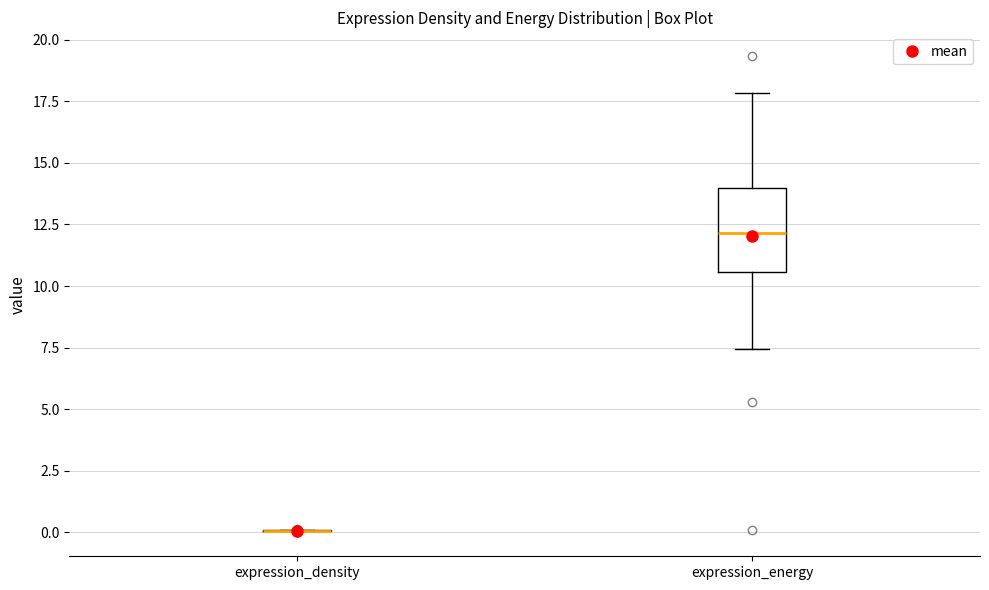

Reading left to right, read every box against the y-axis: the position of its median line, the range the box covers, and the ends of its whiskers. The values are not printed on the chart, so give them approximately, as read against the axis.

expression_density: box collapsed to a line at 0.0, whiskers 0.0 to 0.0
expression_energy: median 12.0, box 10.5 to 14.0, whiskers 7.5 to 18.0